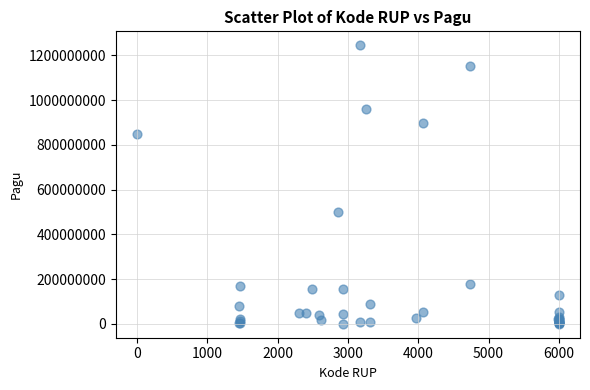

What Y value in the scatter plot is closest to 622840000?

499932000